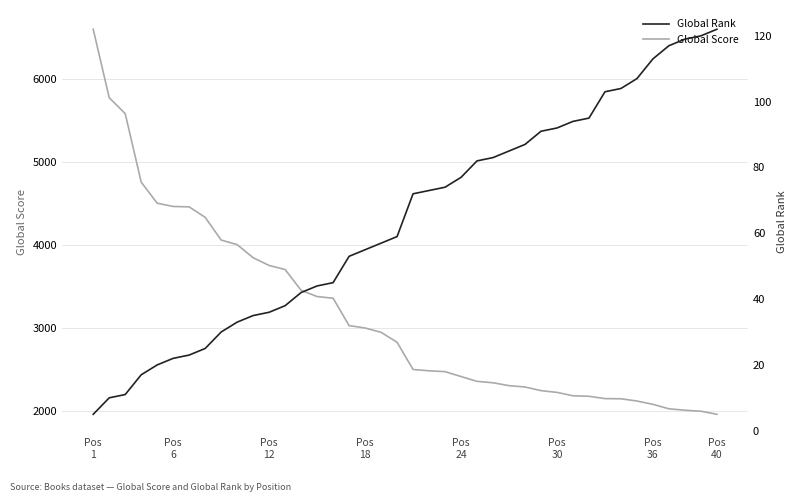

Count the number of data series in this chart.

2